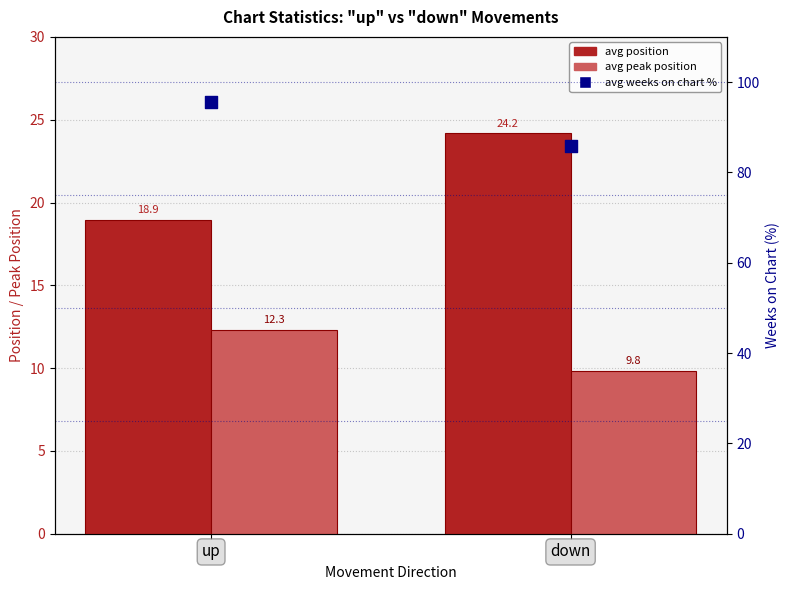

Which series has the widest spread of Y values?

avg weeks on chart %